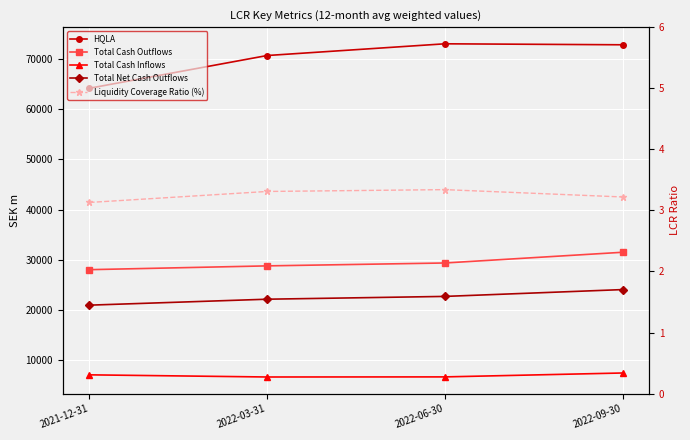

Reading right to left, transcribe all the data shown in this chart.

HQLA: 72838.0	73033.0	70699.0	64177.0
Total Cash Outflows: 31493.0	29357.0	28781.0	28026.0
Total Cash Inflows: 7437.0	6659.0	6640.0	7069.0
Total Net Cash Outflows: 24056.0	22697.0	22140.0	20955.0
Liquidity Coverage Ratio (%): 3.2	3.3	3.3	3.1